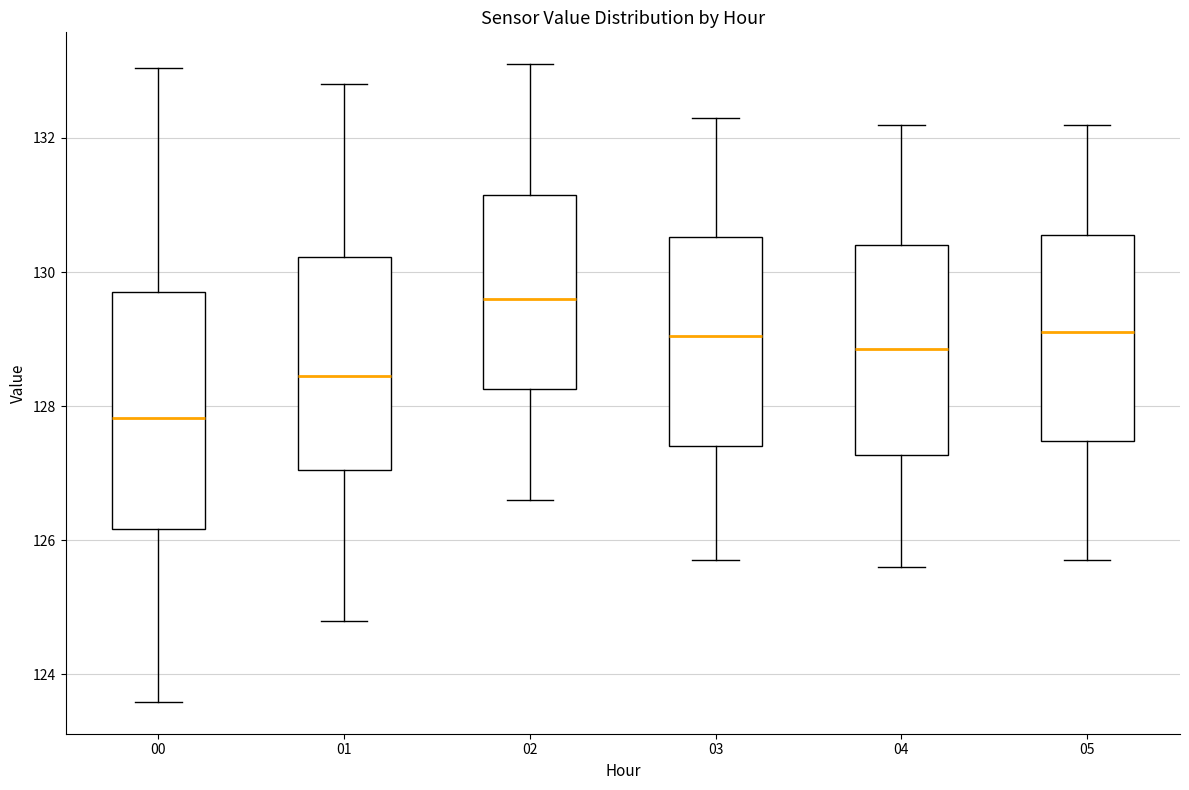

Which box is the tallest, from its lower edge to its upper edge?

00